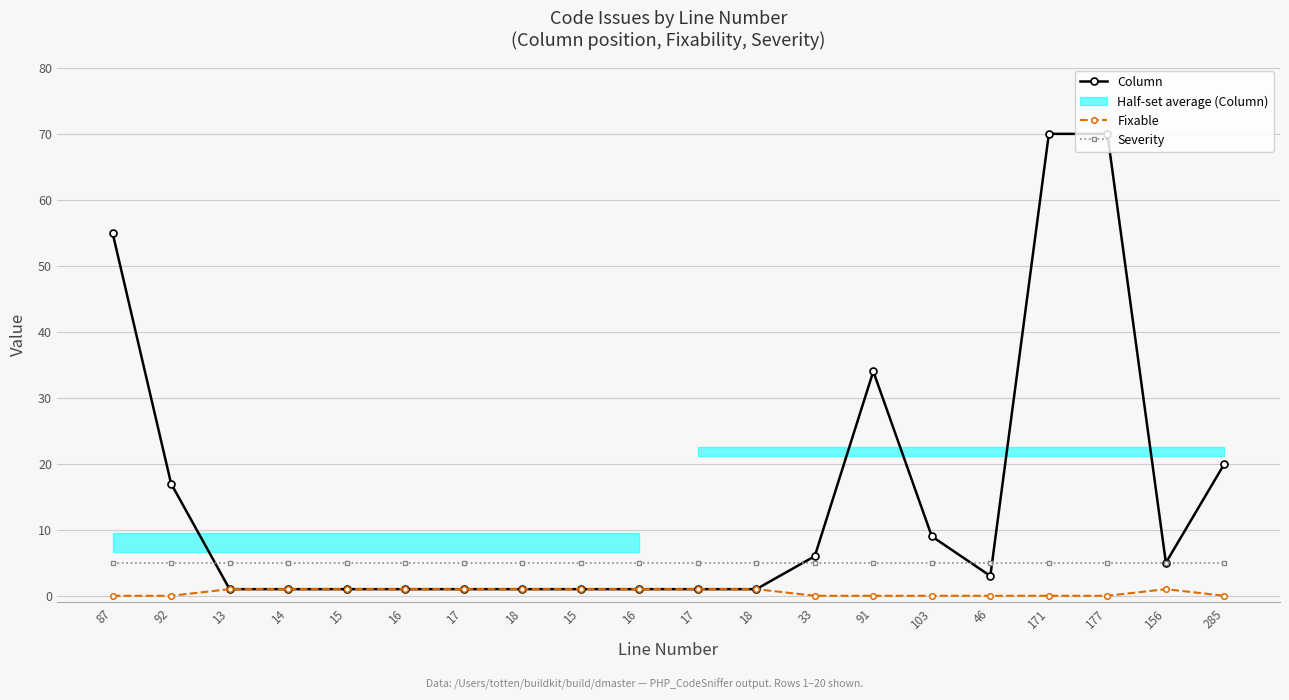

True or false: Severity and Fixable intersect in this chart.

False